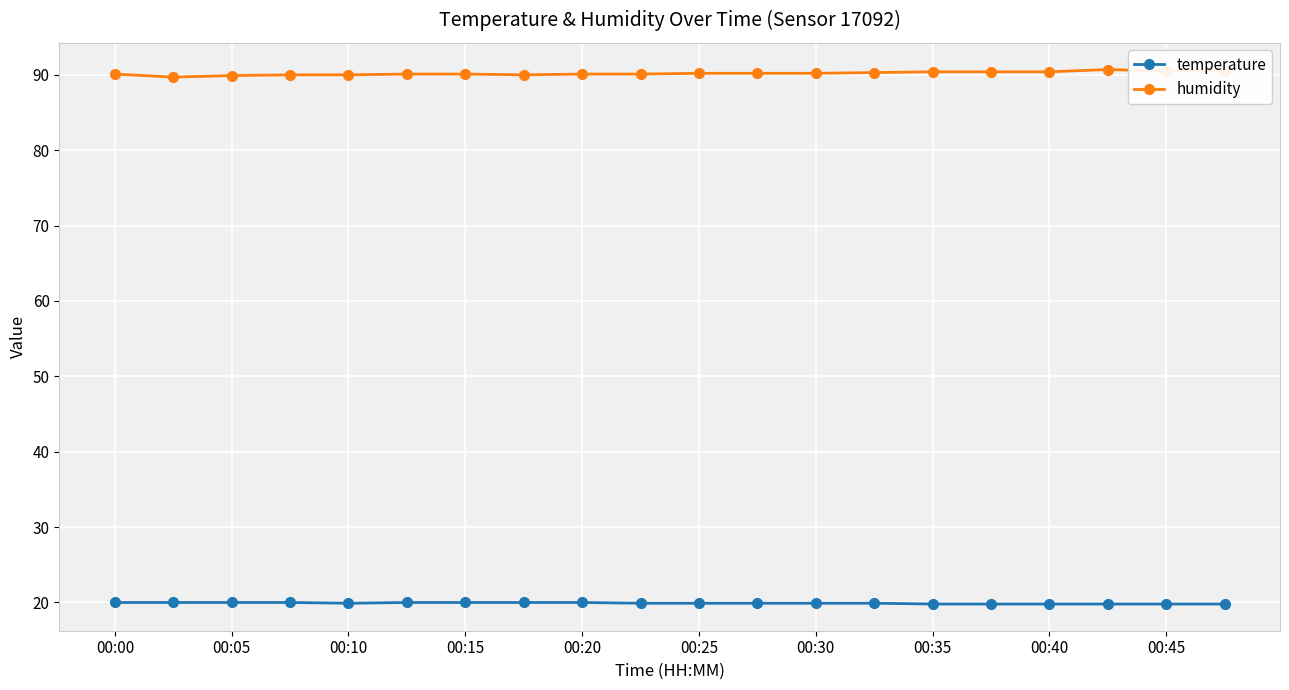

List the series in order of their peak value, lowest first.

temperature, humidity